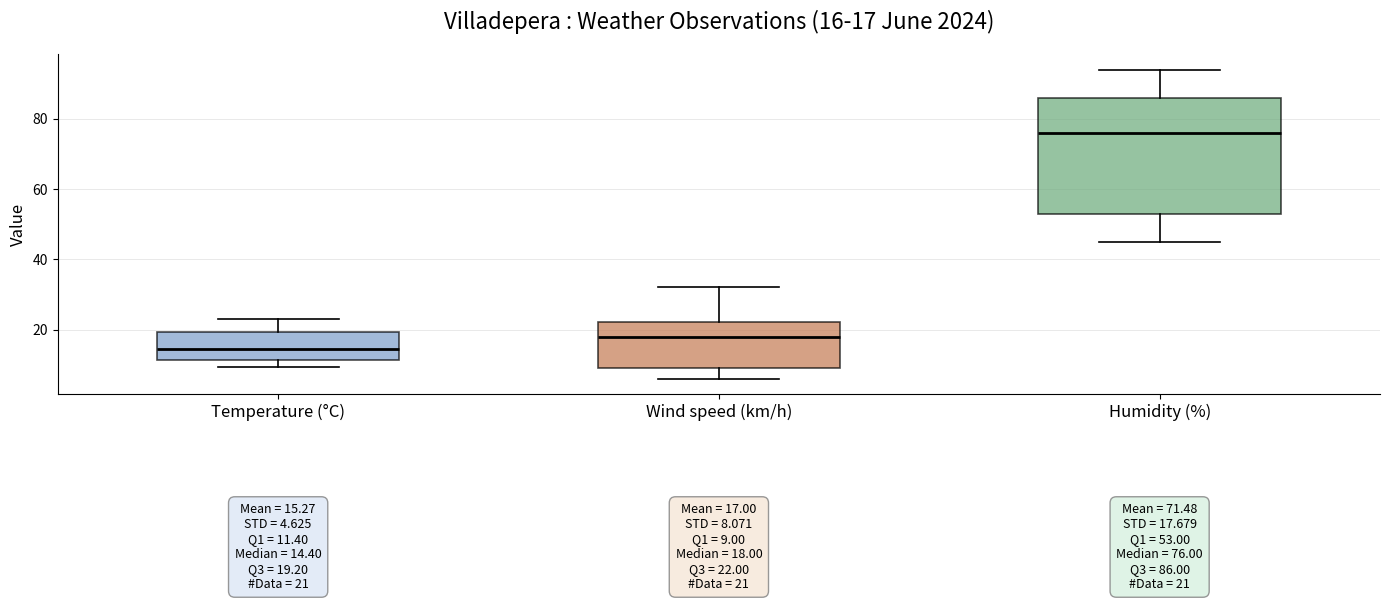

Comparing the boxes themselves (not the whiskers), which one is the tallest?

Humidity (%)